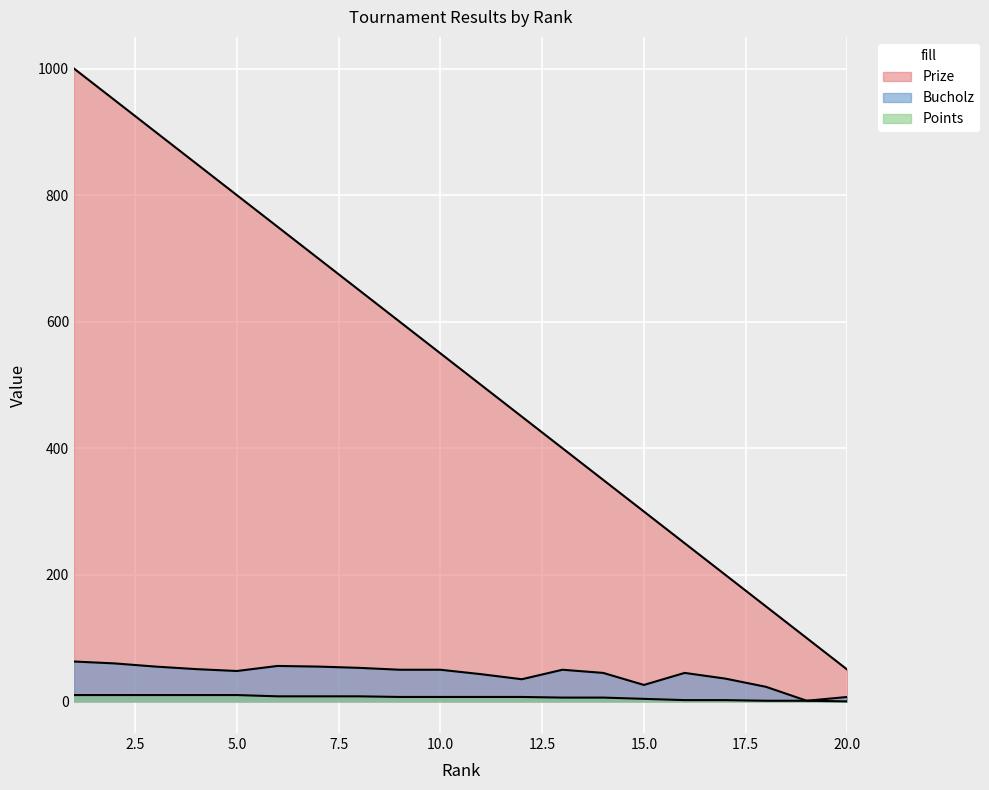

What is the difference between the Bucholz values at 19 and 20?

6